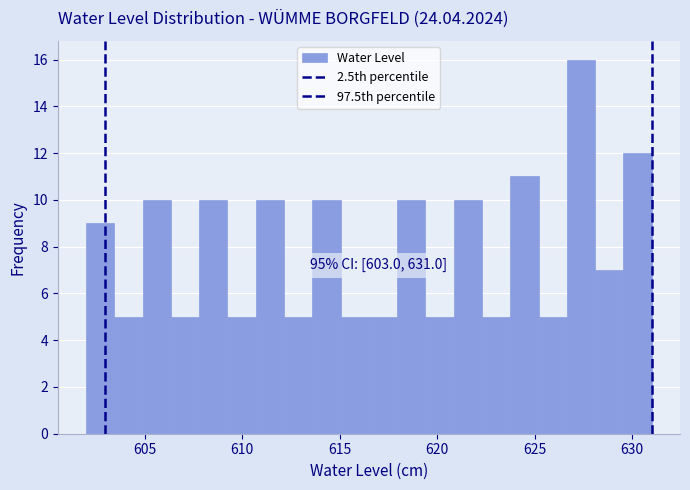

Read against the x-axis, roughly where is the centre of the tallest bar?

627.5